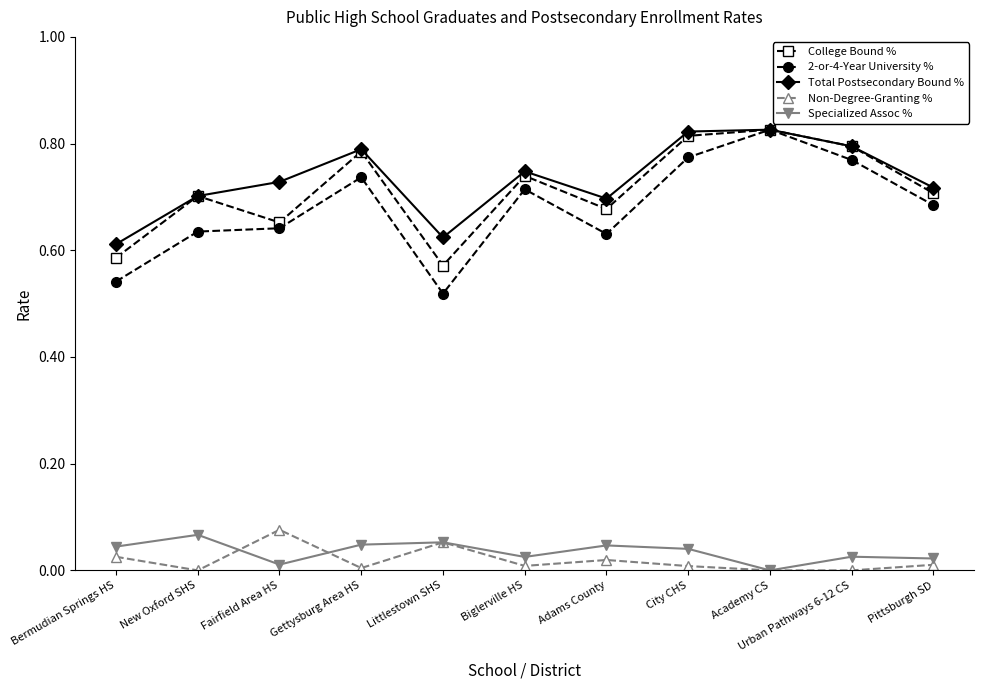

Does the chart display data point markers on the line(s)?

Yes